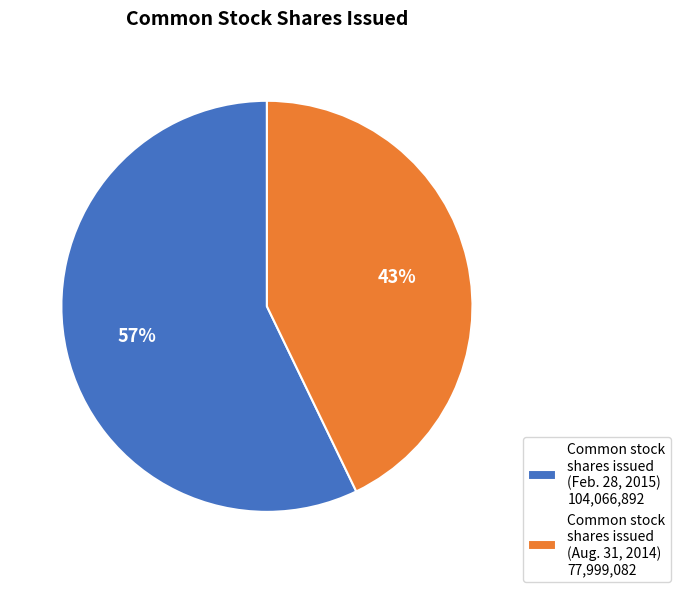

To the nearest percent, what is the difference between the largest and smallest slice percentages?

14%